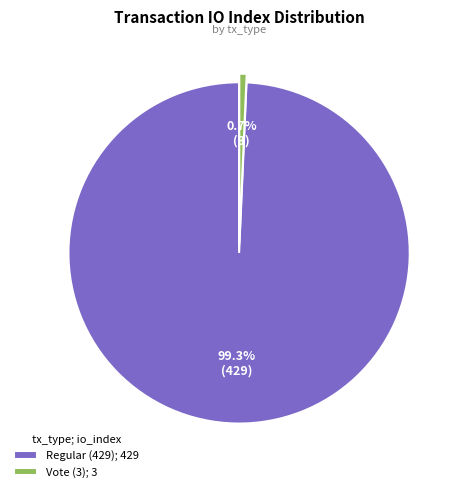

Which has a higher value, Regular (429) or Vote (3)?

Regular (429)